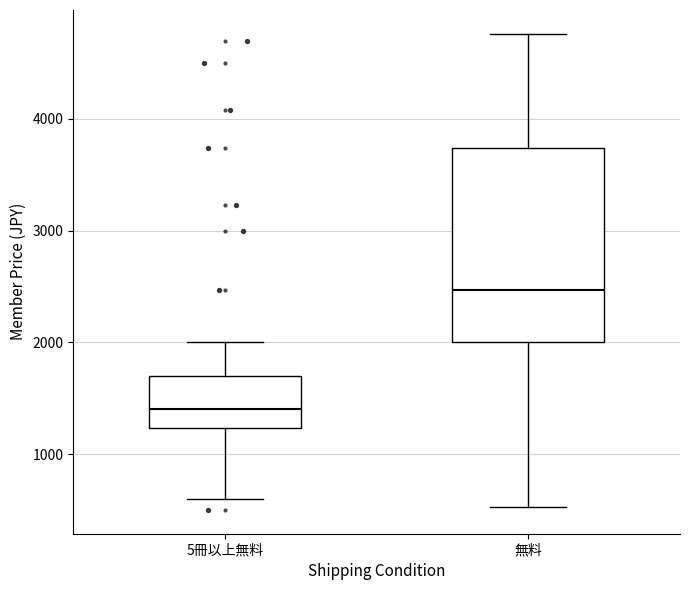

Reading left to right, read every box against the y-axis: the position of its median line, the range the box covers, and the ends of its whiskers. The values are not printed on the chart, so give them approximately, as read against the axis.

5冊以上無料: median 1400, box 1200 to 1700, whiskers 600 to 2000
無料: median 2500, box 2000 to 3700, whiskers 500 to 4800